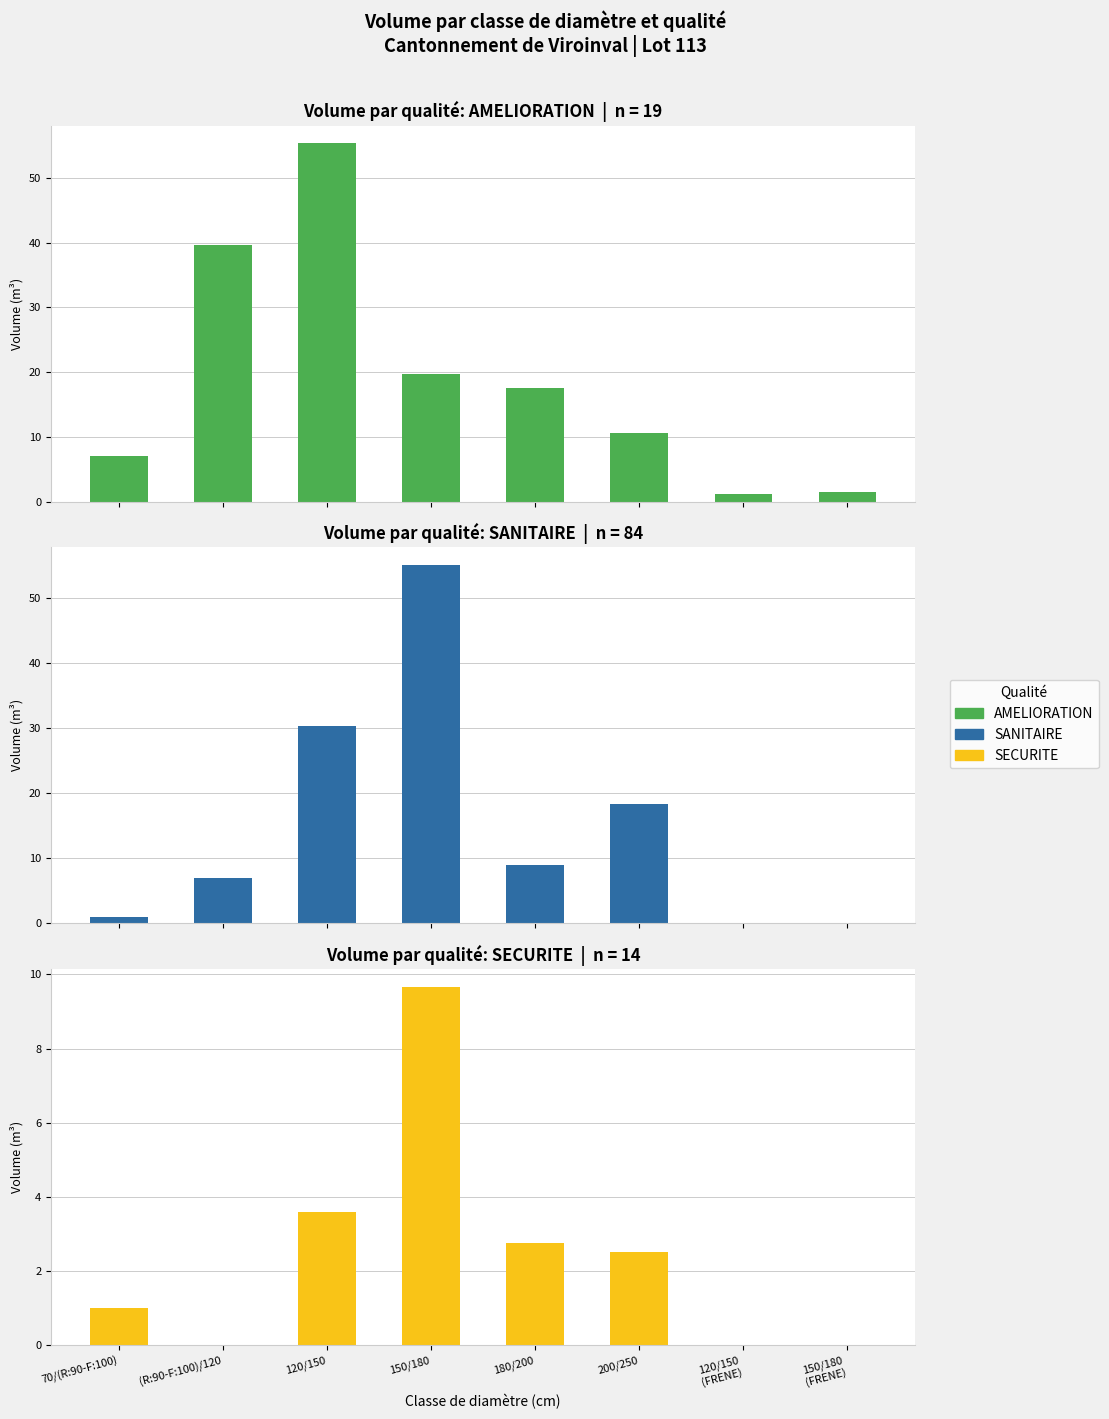

Reading left to right, what are all the values shown in this chart?

AMELIORATION: 7.1	39.7	55.3	19.7	17.5	10.6	1.1	1.5
SANITAIRE: 1.0	7.0	30.4	55.1	9.0	18.3	0.0	0.0
SECURITE: 1.0	0.0	3.6	9.7	2.8	2.5	0.0	0.0